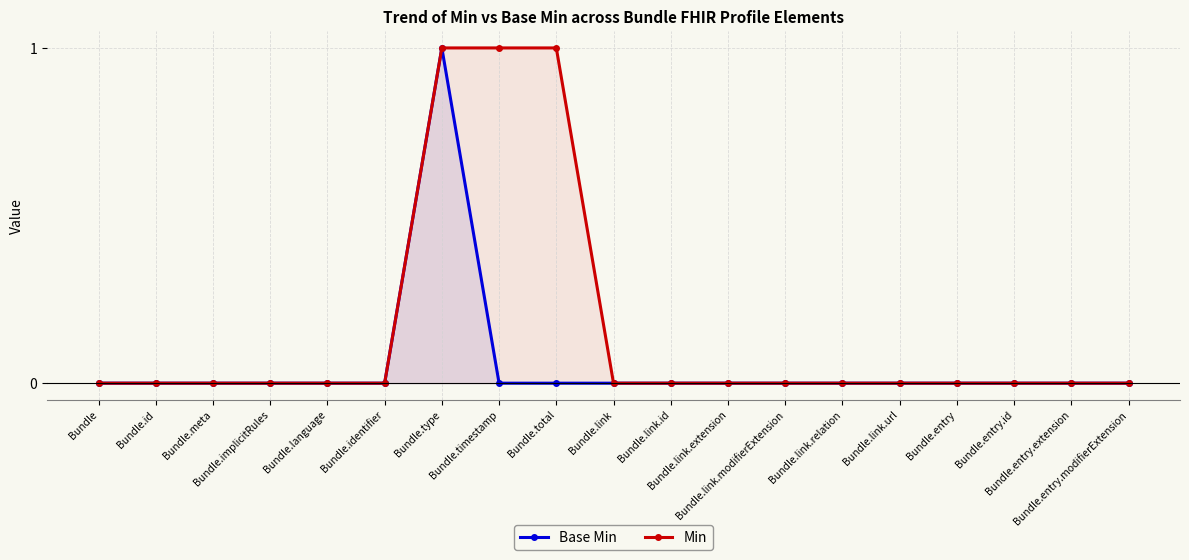

What are all the series names shown in the legend?

Base Min, Min